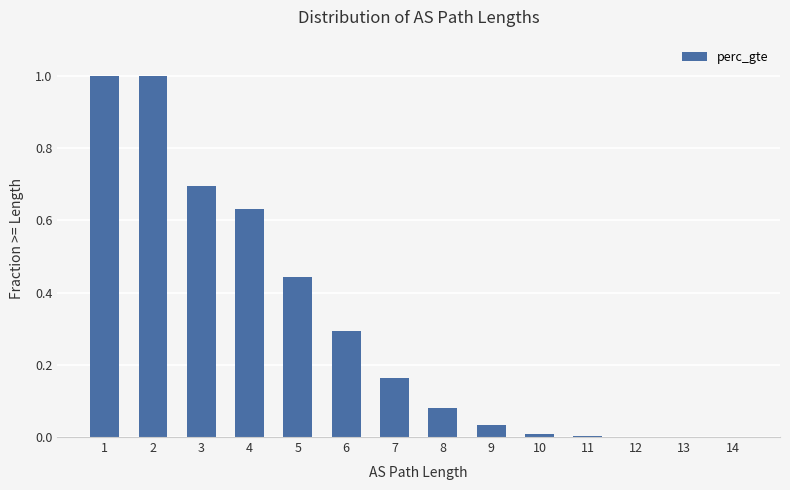

Are the bars horizontal?

No